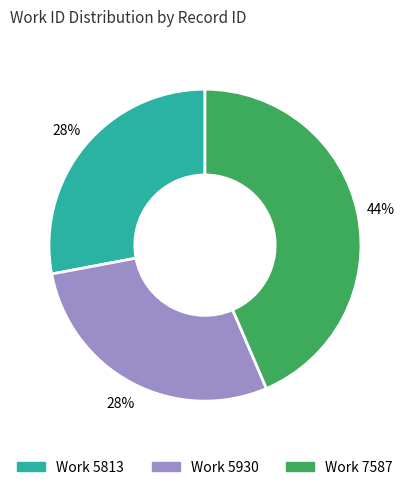

To the nearest percent, what is the average slice percentage?

33%